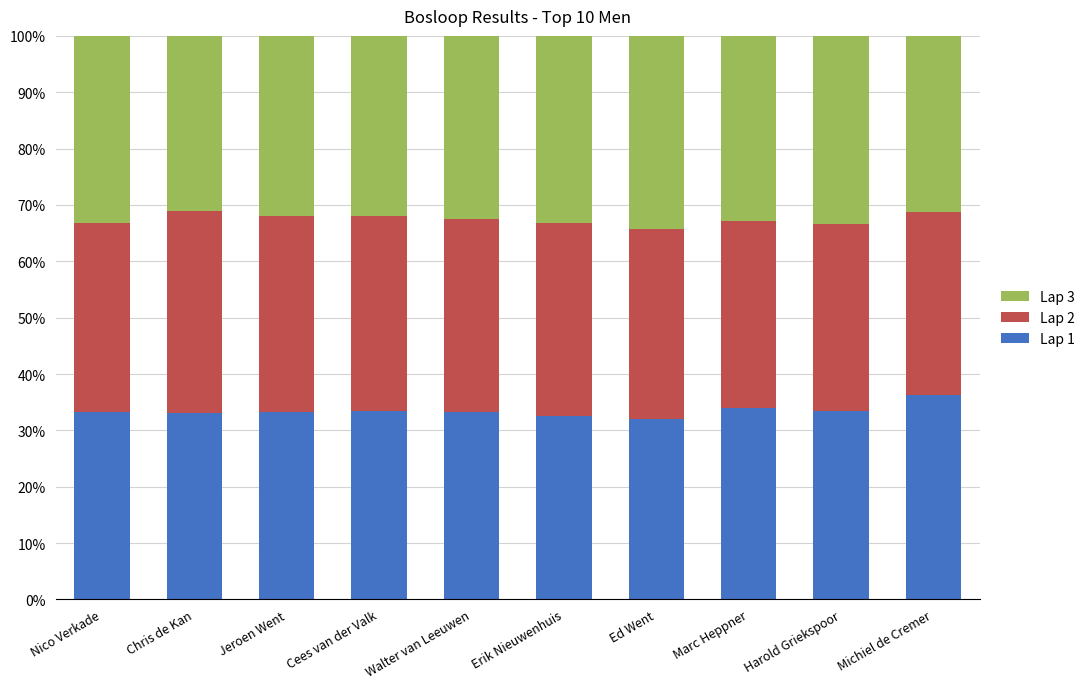

Are the bars horizontal?

No